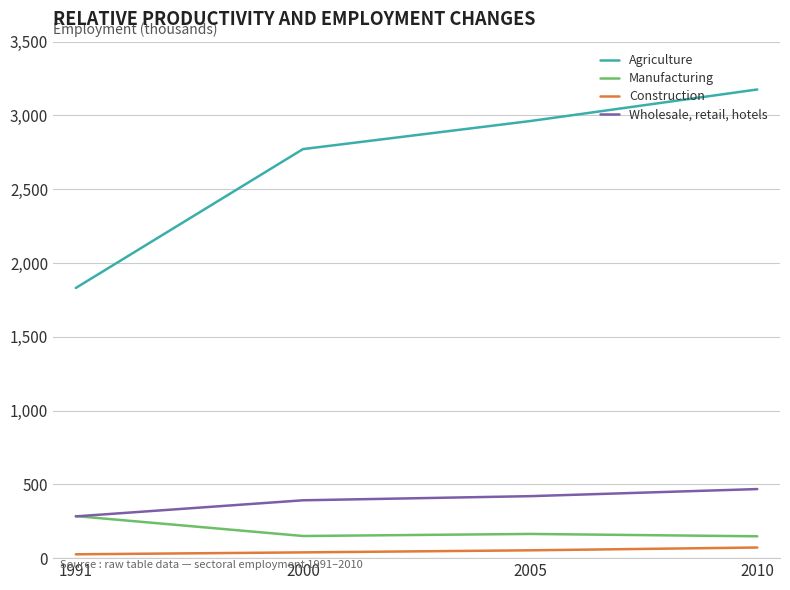

Count the Construction values in the range 39 to 72.

3